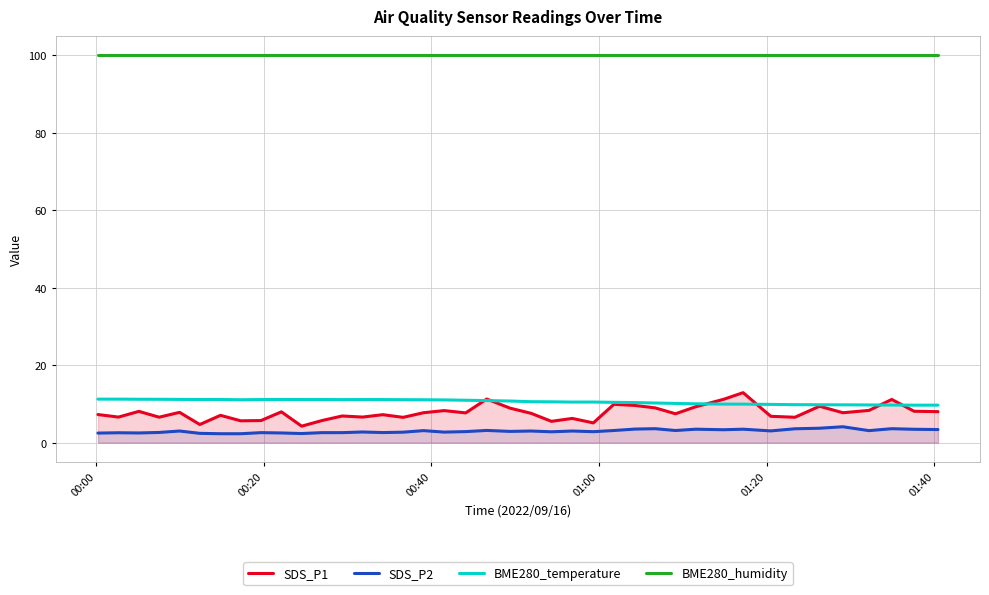

What is the smallest value displayed?

2.3